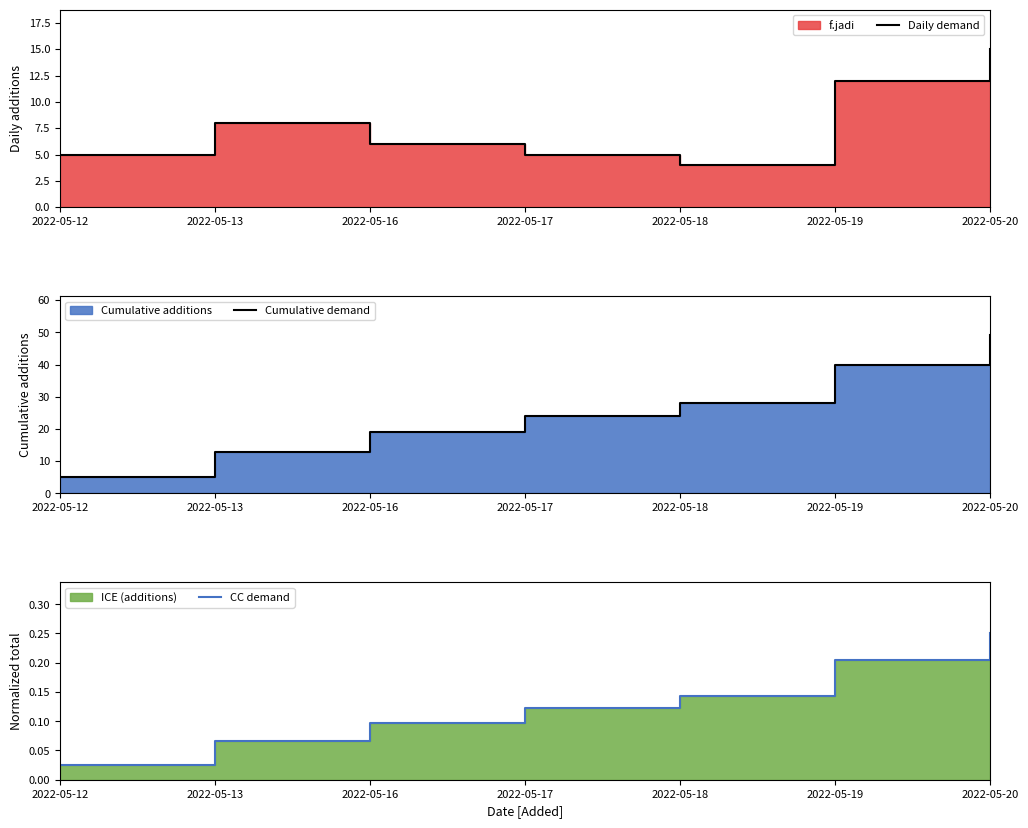

Reading right to left, extract all data points from this chart.

Daily demand: 15.0	12.0	4.0	5.0	6.0	8.0	5.0
Cumulative demand: 49.0	40.0	28.0	24.0	19.0	13.0	5.0
CC demand: 0.2	0.2	0.1	0.1	0.1	0.1	0.0